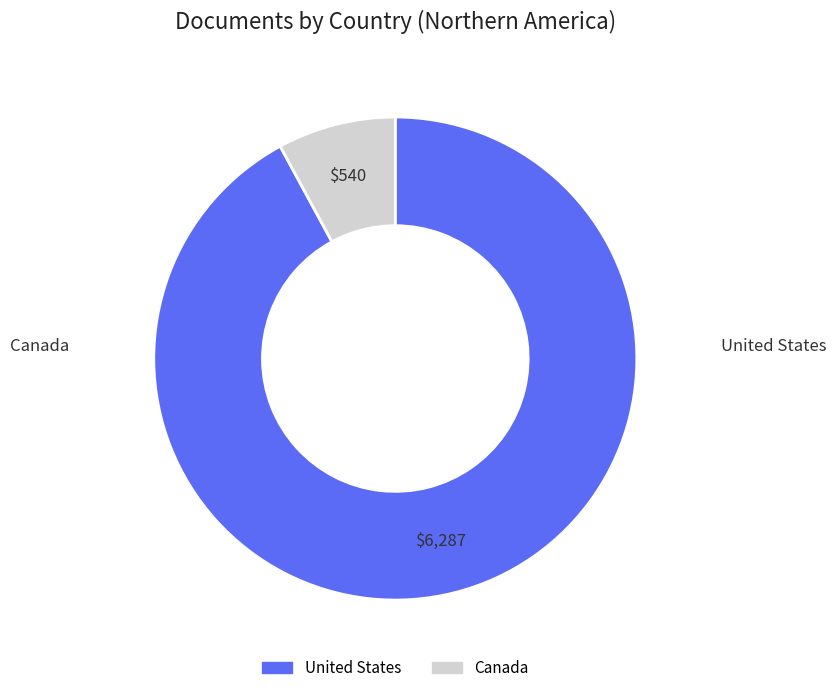

Which has a higher value, United States or Canada?

United States